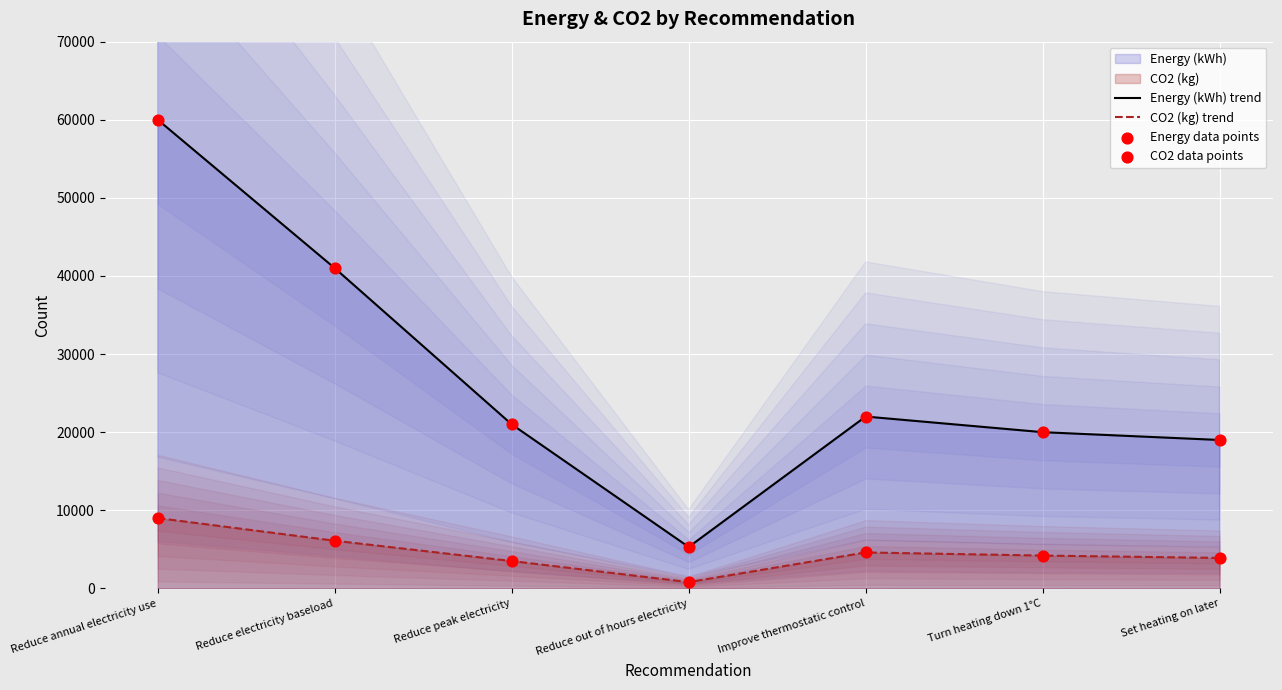

At how many categories does at least one series exceed 28417?

2